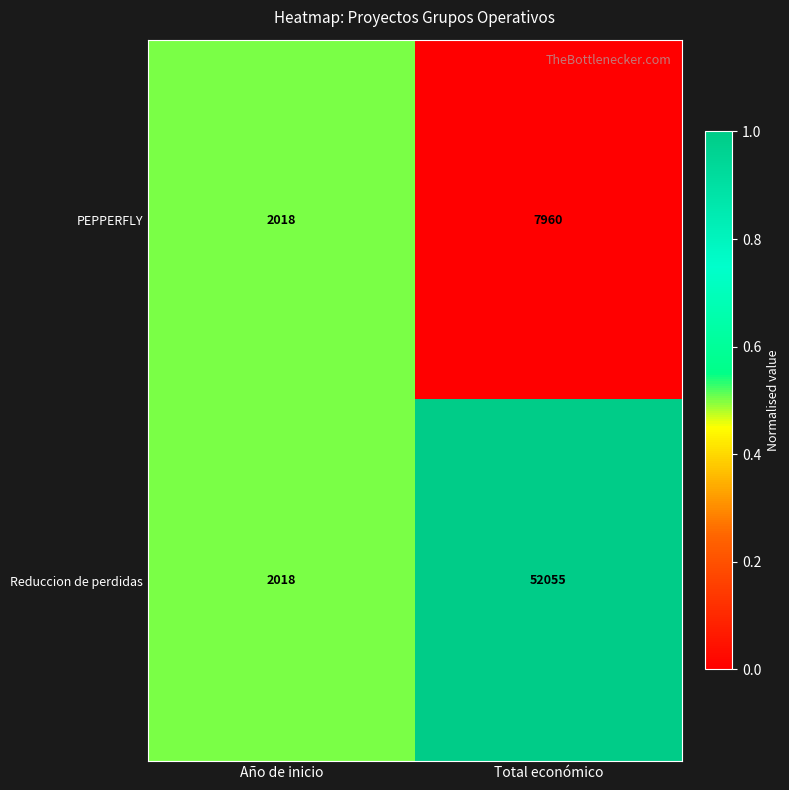

Which series has the widest spread of values?

Reduccion de perdidas